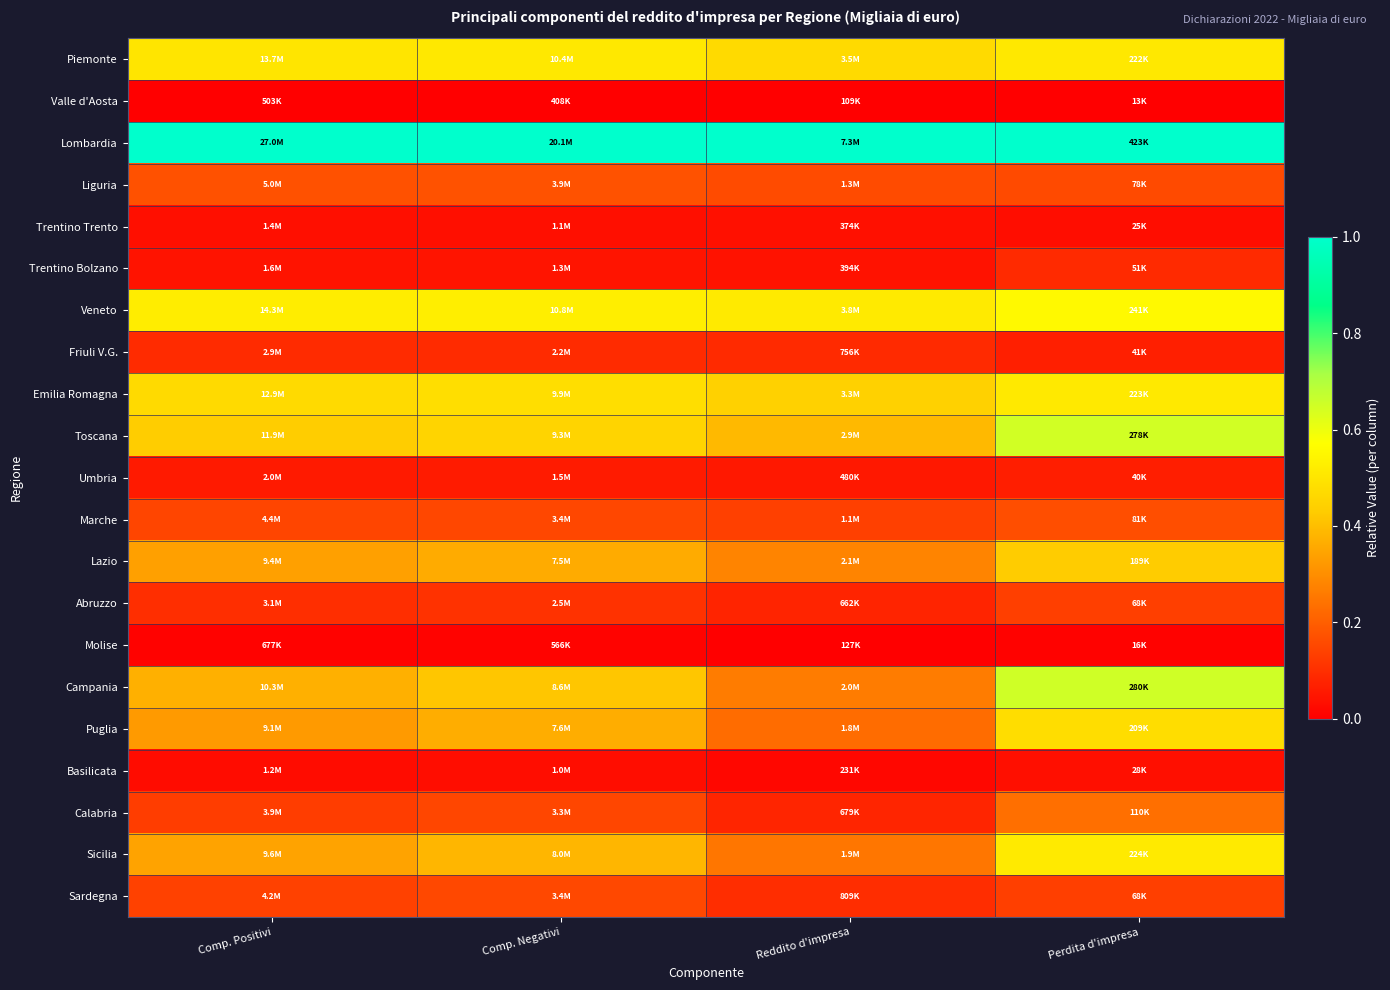

Reading left to right, extract all data points from this chart.

Piemonte: Comp. Positivi=0.5	Comp. Negativi=0.5	Reddito d'impresa=0.5	Perdita d'impresa=0.5
Valle d'Aosta: Comp. Positivi=0.0	Comp. Negativi=0.0	Reddito d'impresa=0.0	Perdita d'impresa=0.0
Lombardia: Comp. Positivi=1.0	Comp. Negativi=1.0	Reddito d'impresa=1.0	Perdita d'impresa=1.0
Liguria: Comp. Positivi=0.2	Comp. Negativi=0.2	Reddito d'impresa=0.2	Perdita d'impresa=0.2
Trentino Trento: Comp. Positivi=0.0	Comp. Negativi=0.0	Reddito d'impresa=0.0	Perdita d'impresa=0.0
Trentino Bolzano: Comp. Positivi=0.0	Comp. Negativi=0.0	Reddito d'impresa=0.0	Perdita d'impresa=0.1
Veneto: Comp. Positivi=0.5	Comp. Negativi=0.5	Reddito d'impresa=0.5	Perdita d'impresa=0.6
Friuli V.G.: Comp. Positivi=0.1	Comp. Negativi=0.1	Reddito d'impresa=0.1	Perdita d'impresa=0.1
Emilia Romagna: Comp. Positivi=0.5	Comp. Negativi=0.5	Reddito d'impresa=0.4	Perdita d'impresa=0.5
Toscana: Comp. Positivi=0.4	Comp. Negativi=0.5	Reddito d'impresa=0.4	Perdita d'impresa=0.6
Umbria: Comp. Positivi=0.1	Comp. Negativi=0.1	Reddito d'impresa=0.1	Perdita d'impresa=0.1
Marche: Comp. Positivi=0.1	Comp. Negativi=0.2	Reddito d'impresa=0.1	Perdita d'impresa=0.2
Lazio: Comp. Positivi=0.3	Comp. Negativi=0.4	Reddito d'impresa=0.3	Perdita d'impresa=0.4
Abruzzo: Comp. Positivi=0.1	Comp. Negativi=0.1	Reddito d'impresa=0.1	Perdita d'impresa=0.1
Molise: Comp. Positivi=0.0	Comp. Negativi=0.0	Reddito d'impresa=0.0	Perdita d'impresa=0.0
Campania: Comp. Positivi=0.4	Comp. Negativi=0.4	Reddito d'impresa=0.3	Perdita d'impresa=0.7
Puglia: Comp. Positivi=0.3	Comp. Negativi=0.4	Reddito d'impresa=0.2	Perdita d'impresa=0.5
Basilicata: Comp. Positivi=0.0	Comp. Negativi=0.0	Reddito d'impresa=0.0	Perdita d'impresa=0.0
Calabria: Comp. Positivi=0.1	Comp. Negativi=0.1	Reddito d'impresa=0.1	Perdita d'impresa=0.2
Sicilia: Comp. Positivi=0.3	Comp. Negativi=0.4	Reddito d'impresa=0.2	Perdita d'impresa=0.5
Sardegna: Comp. Positivi=0.1	Comp. Negativi=0.2	Reddito d'impresa=0.1	Perdita d'impresa=0.1